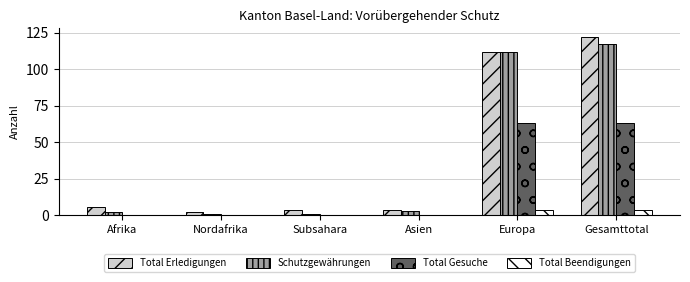

Reading left to right, transcribe all the data shown in this chart.

Total Erledigungen: Afrika=6	Nordafrika=2	Subsahara=4	Asien=4	Europa=112	Gesamttotal=122
Schutzgewährungen: Afrika=2	Nordafrika=1	Subsahara=1	Asien=3	Europa=112	Gesamttotal=117
Total Gesuche: Afrika=0	Nordafrika=0	Subsahara=0	Asien=0	Europa=63	Gesamttotal=63
Total Beendigungen: Afrika=0	Nordafrika=0	Subsahara=0	Asien=0	Europa=4	Gesamttotal=4